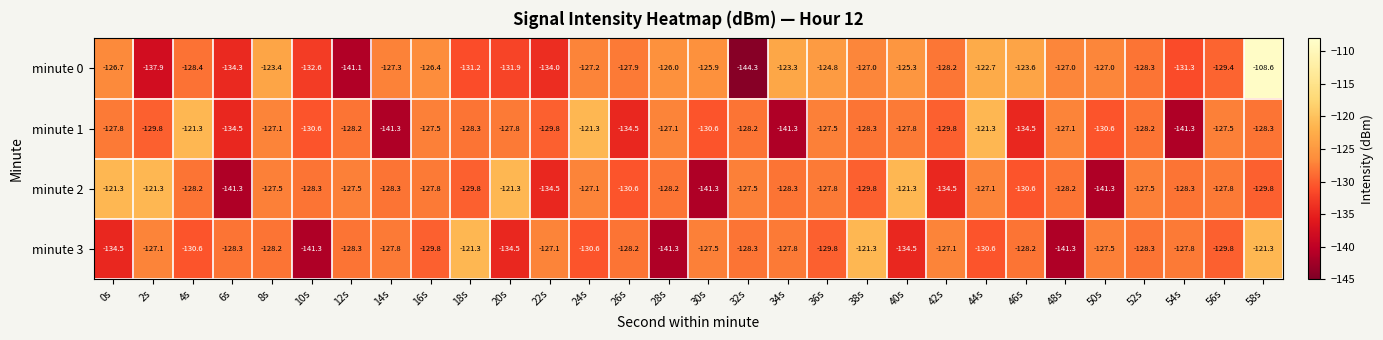

Where does the minute 3 series first go above -128?

2s